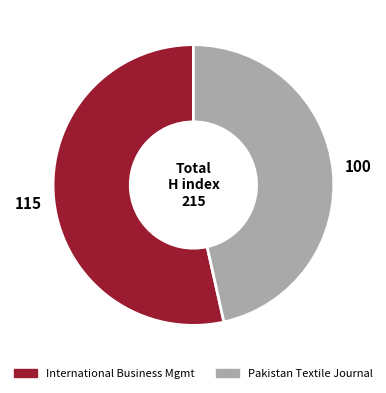

Is there any slice that represents more than half of the pie?

Yes